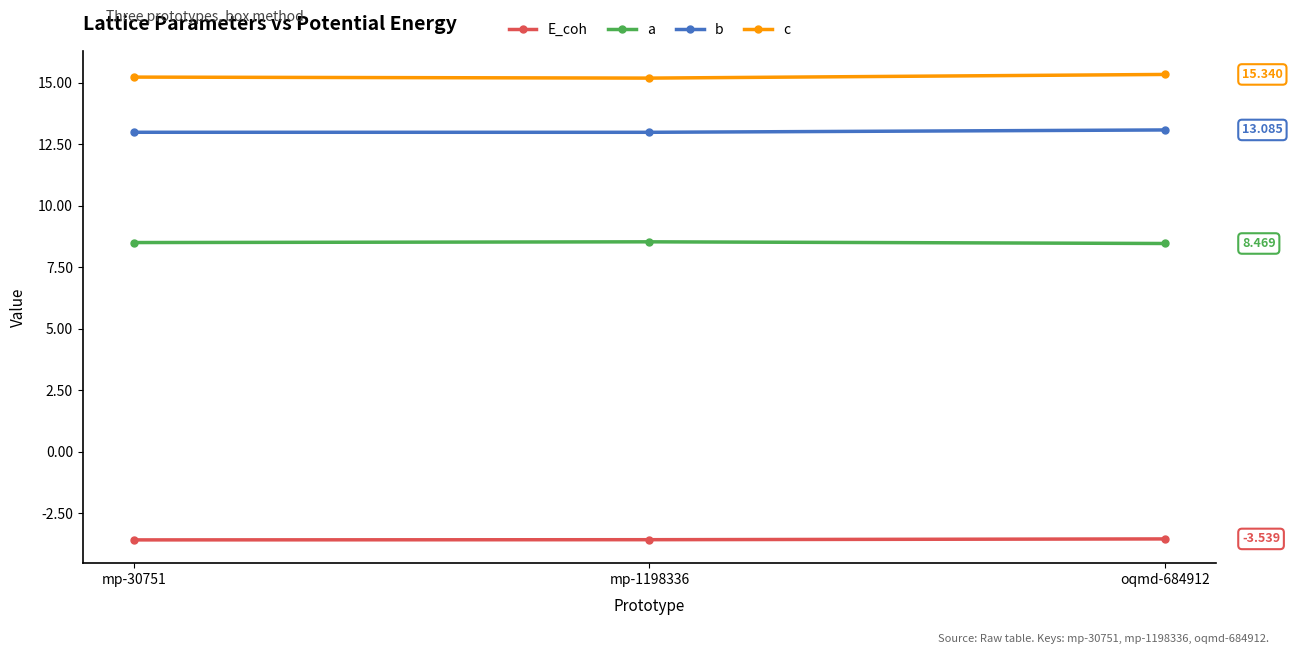

What is the minimum value for E_coh?

-3.6